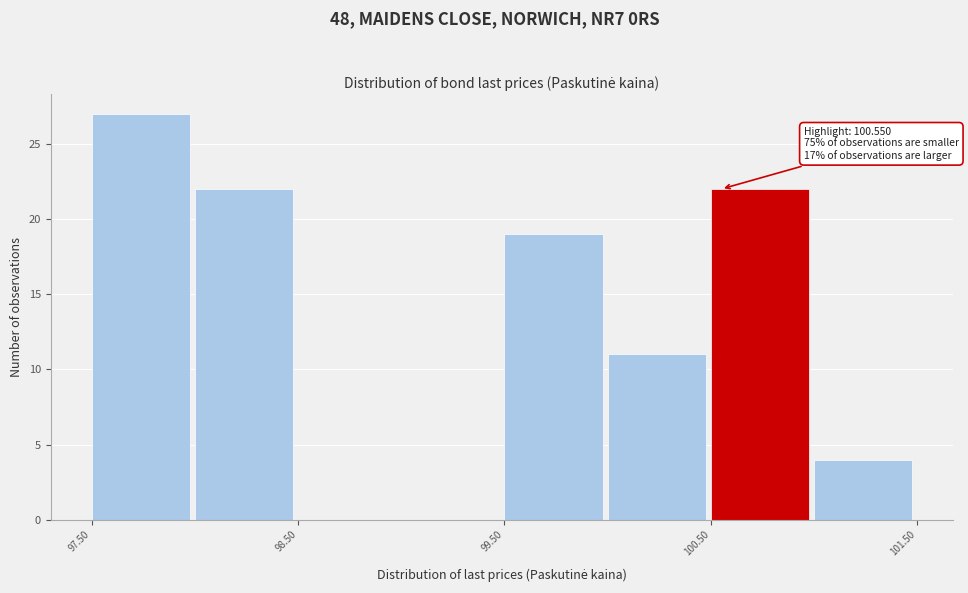

Over which range of the x-axis is the bar tallest?

97.5 to 98.0